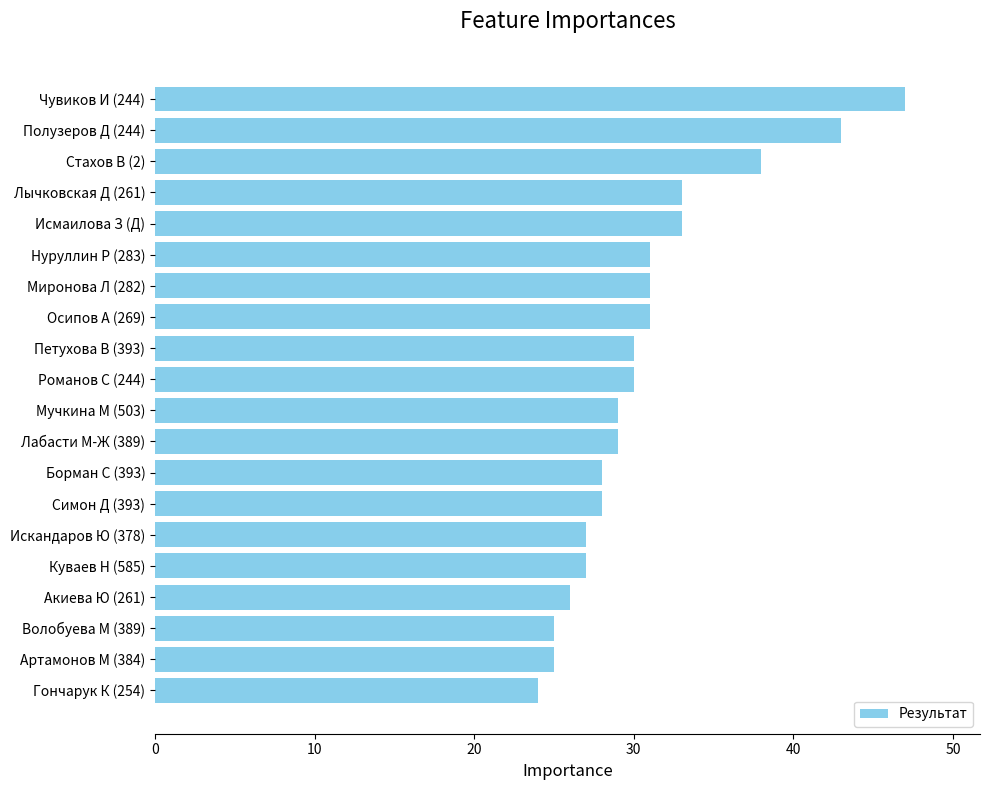

What is the difference between the maximum and minimum values?

23